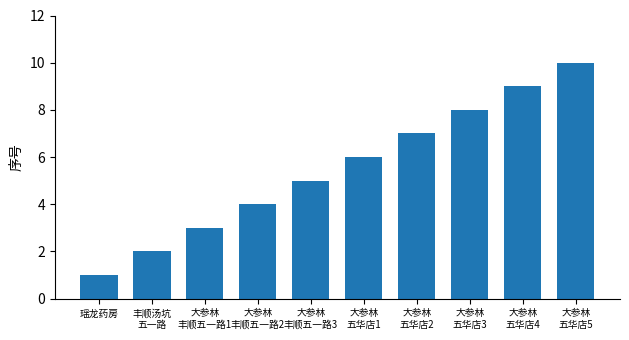

How many distinct data groups are displayed?

1